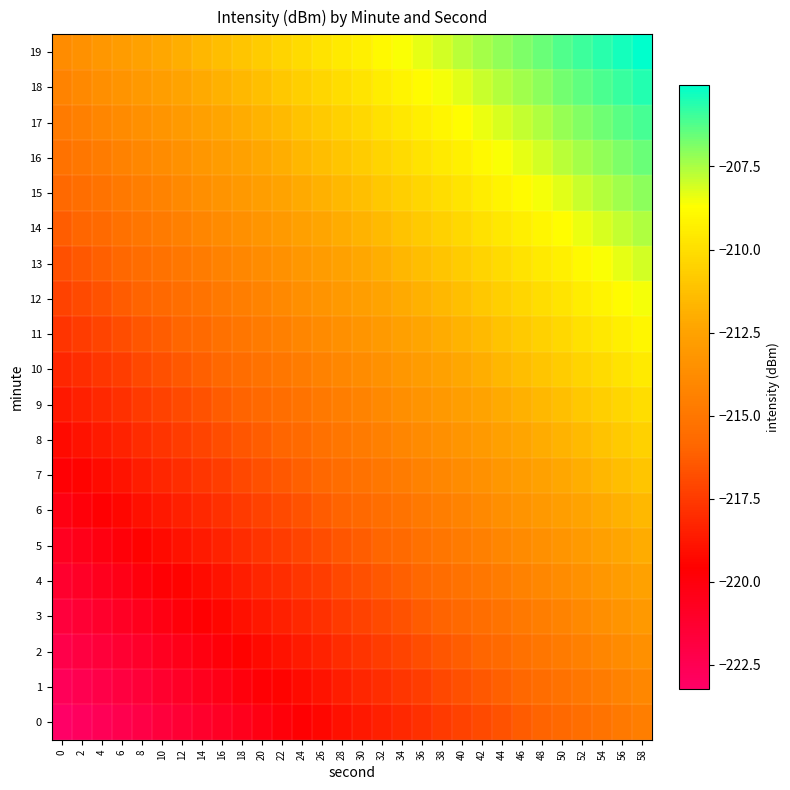

Which series has the largest total across all categories?

19